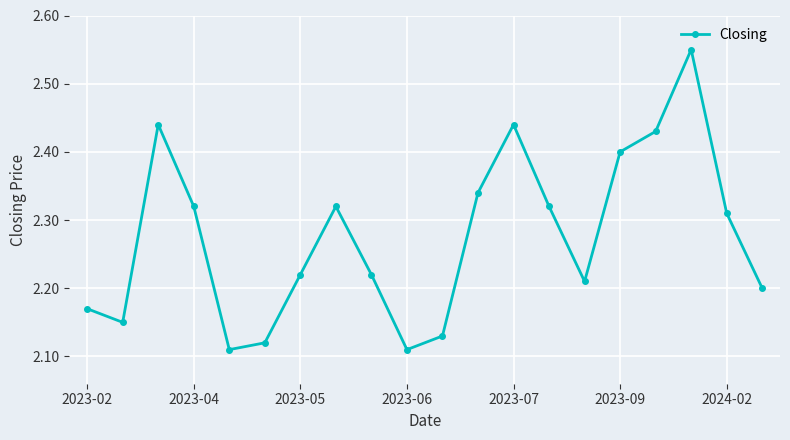

Count the values in the range 2 to 3.

20